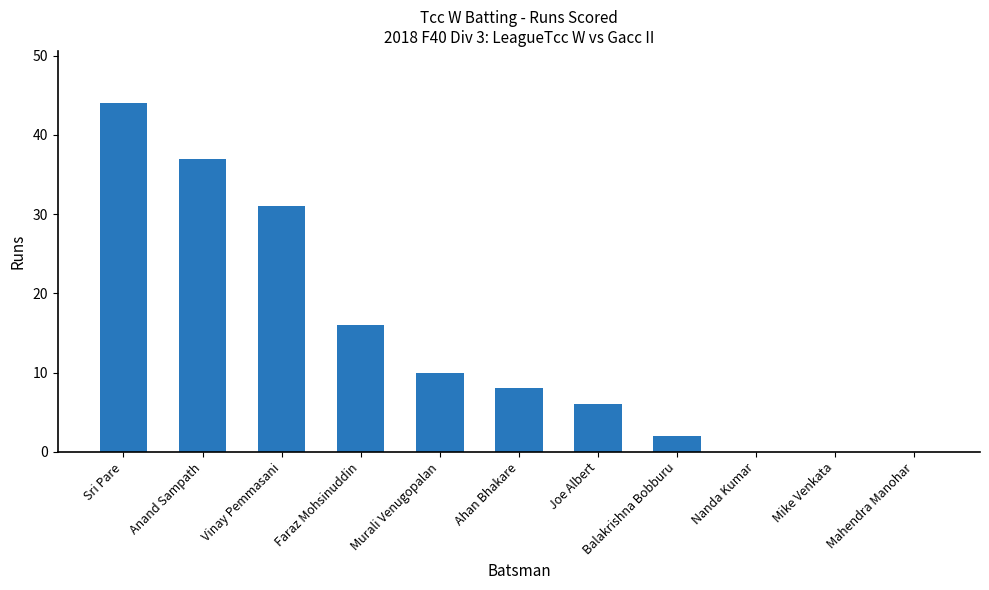

What is the sum of the values at Mike Venkata and Sri Pare?

44